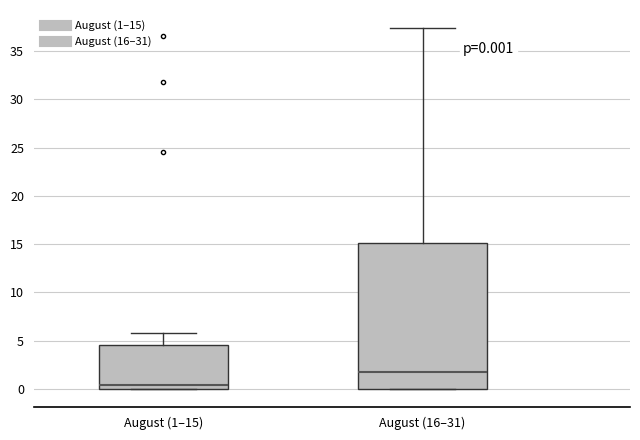

Which box's median line is the highest?

August (16–31)